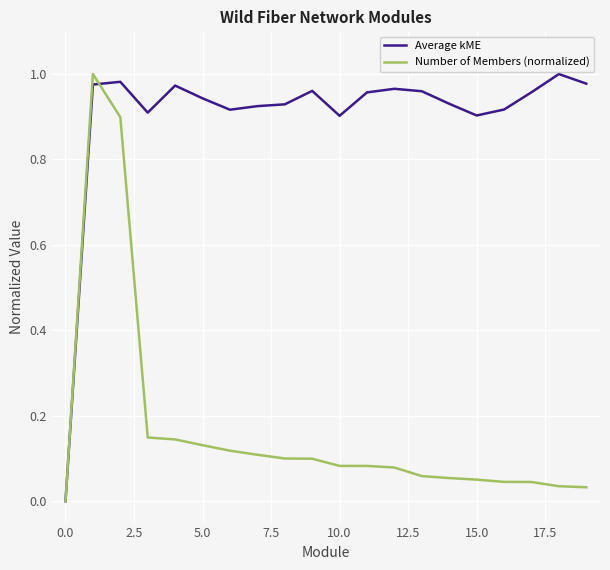

Rank the series by their average value, from lowest to highest.

Number of Members (normalized), Average kME